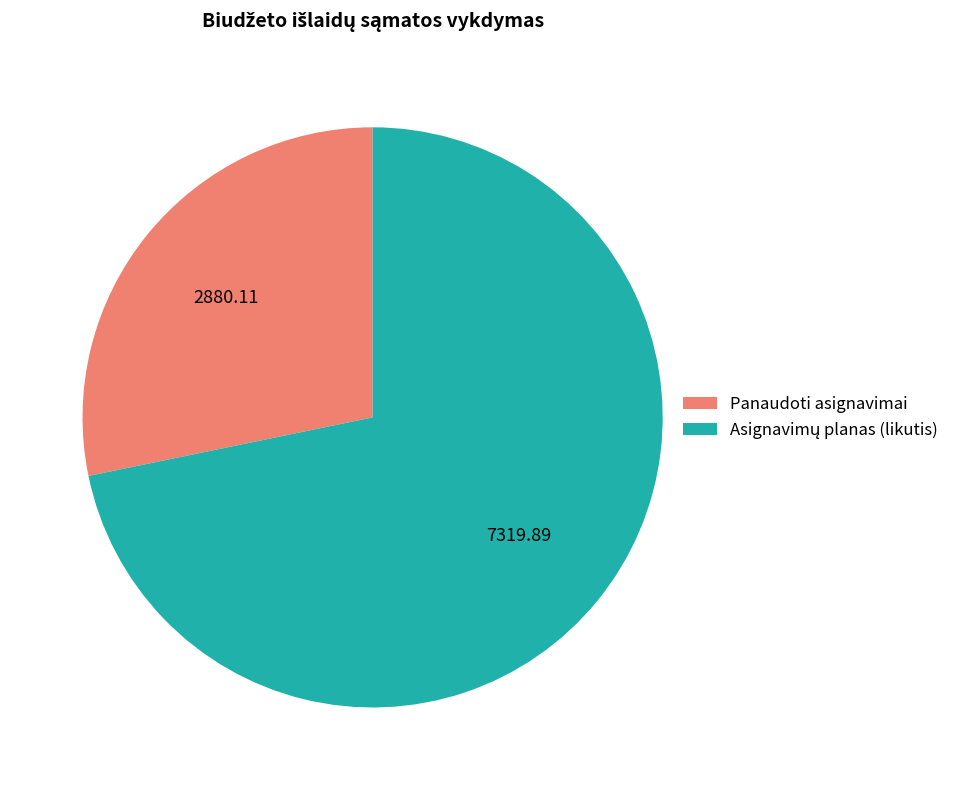

Is there a majority slice in this chart?

Yes